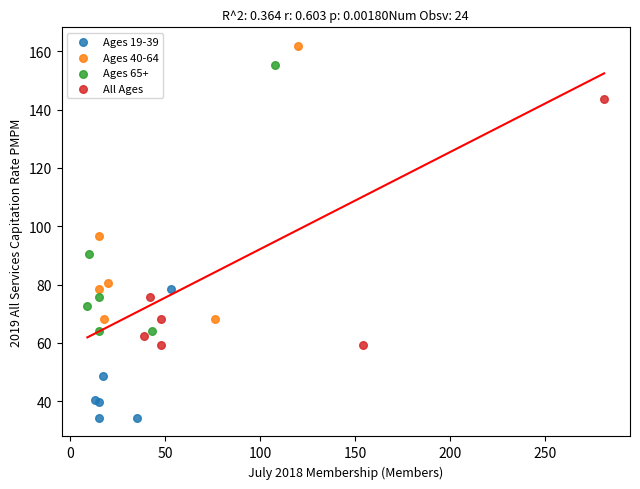

Which series has the widest spread of Y values?

Ages 40-64